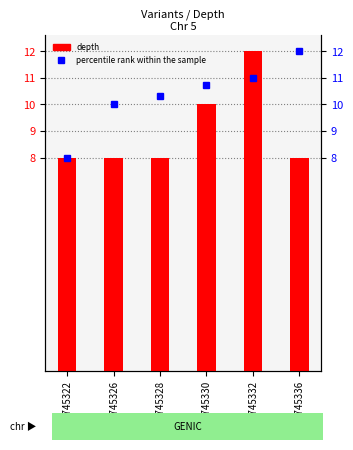

Which series has the largest range (max minus min)?

percentile rank within the sample